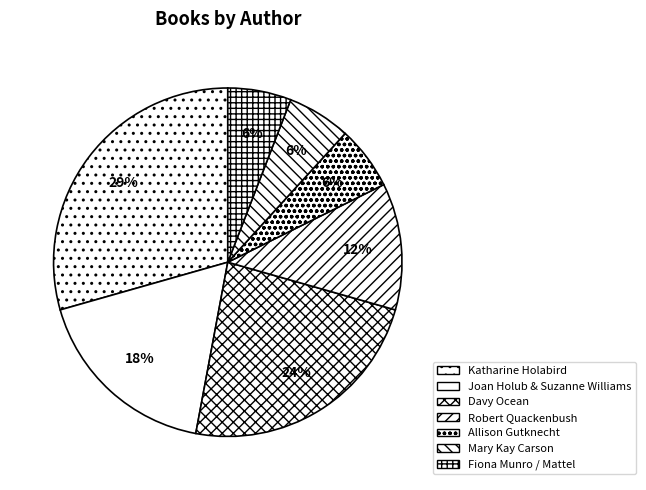

How many slices are in this pie chart?

7